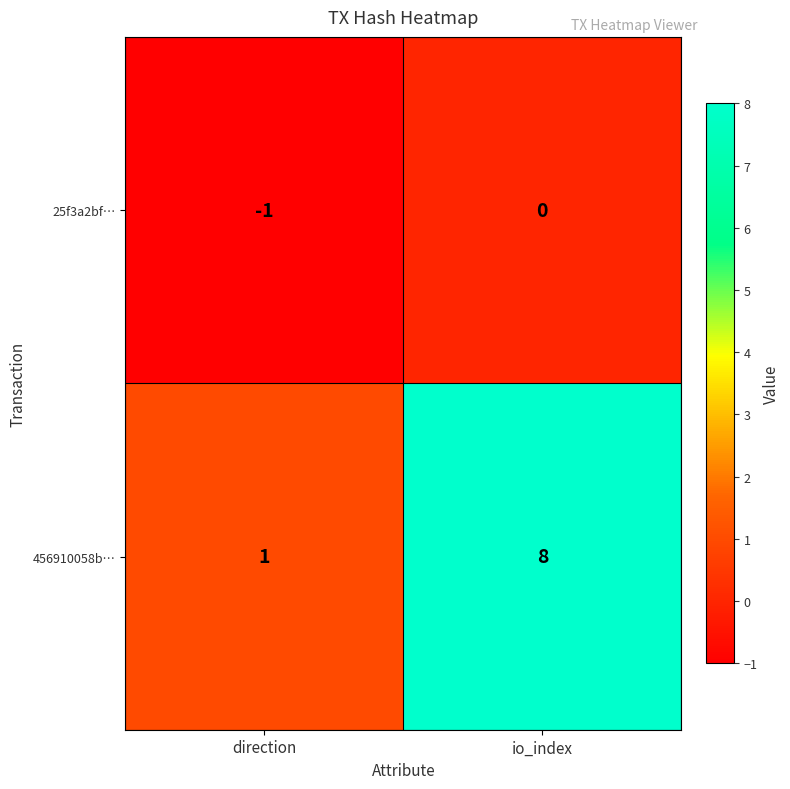

True or false: 456910058b… has a value of 1 at direction.

True